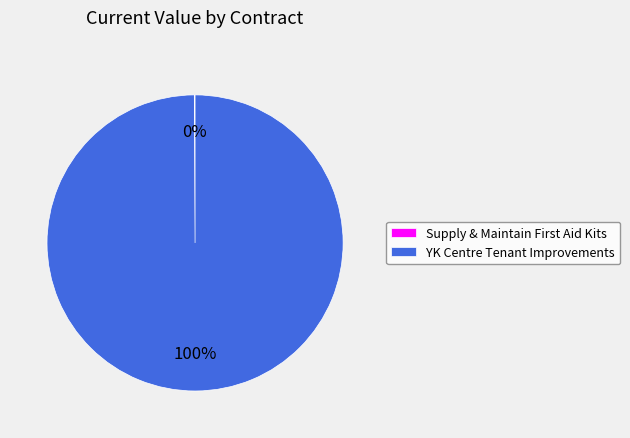

True or false: YK Centre Tenant Improvements accounts for 100% of the total.

True